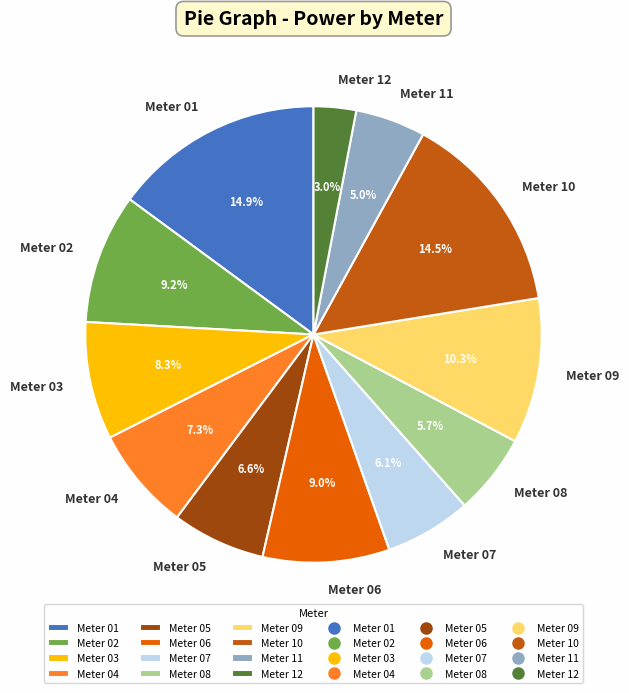

To the nearest percent, what is the difference between the largest and smallest slice percentages?

12%